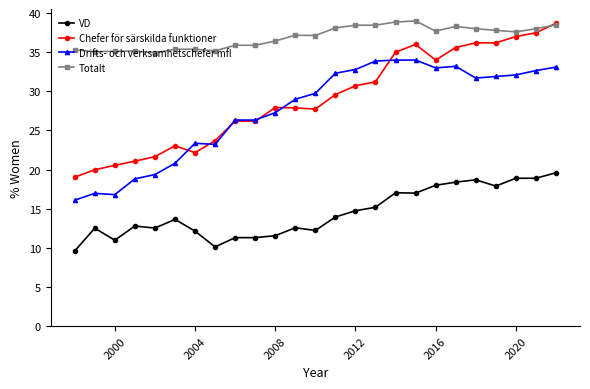

True or false: VD and Chefer för särskilda funktioner cross at least once.

False